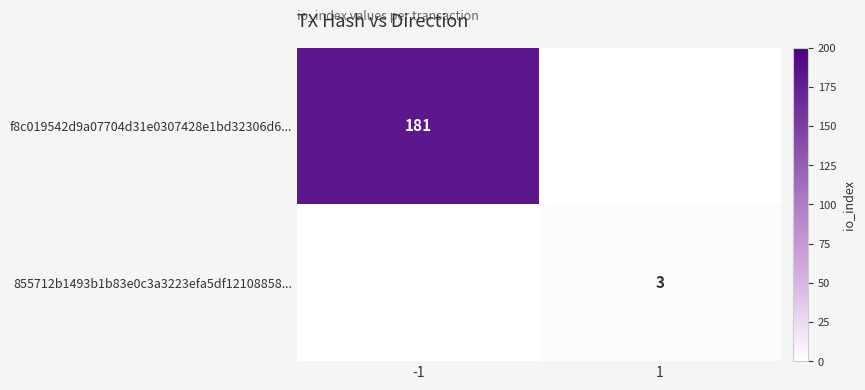

True or false: f8c019542d9a07704d31e0307428e1bd32306d6... has a value of 260 at -1.

False